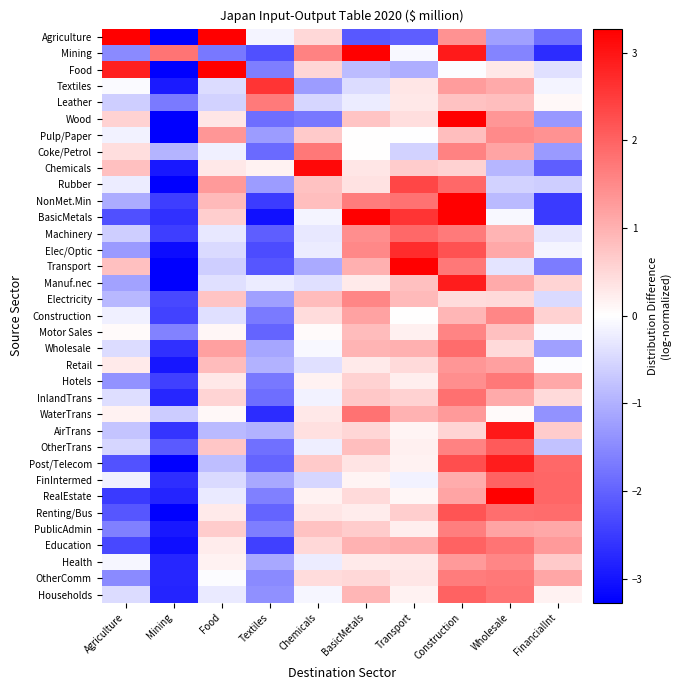

Rank the series at Transport from lowest to highest value.

Agriculture, Food, Coke/Petrol, FinIntermed, Mining, Pulp/Paper, Construction, RealEstate, AirTrans, Post/Telecom, Households, Motor Sales, OtherTrans, Hotels, PublicAdmin, Leather, Health, OtherComm, Textiles, Wood, Retail, InlandTrans, Renting/Bus, Chemicals, Manuf.nec, Electricity, WaterTrans, Wholesale, Education, NonMet.Min, Machinery, Rubber, BasicMetals, Elec/Optic, Transport